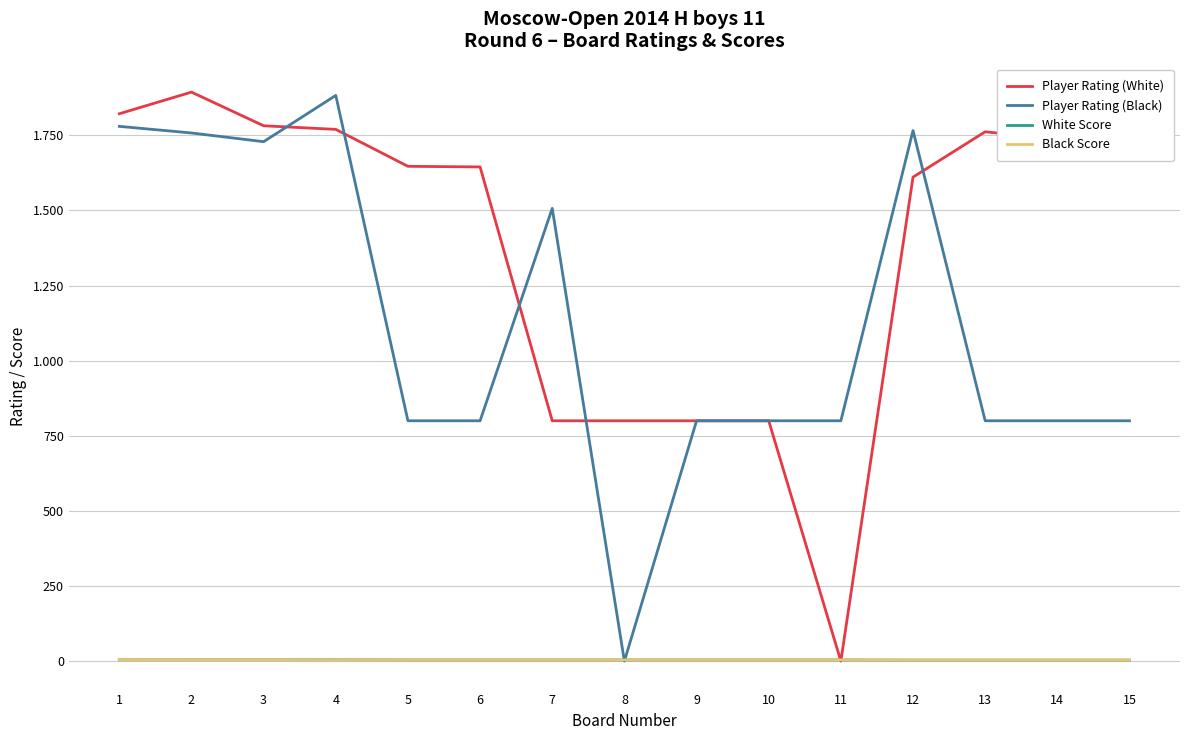

Between 12 and 7, which is larger?

12